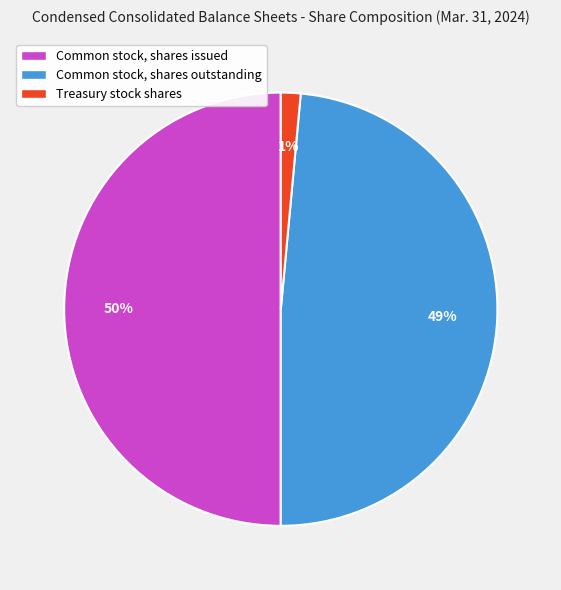

Approximately how many times larger is the value at Common stock, shares outstanding compared to Common stock, shares issued?

1.0